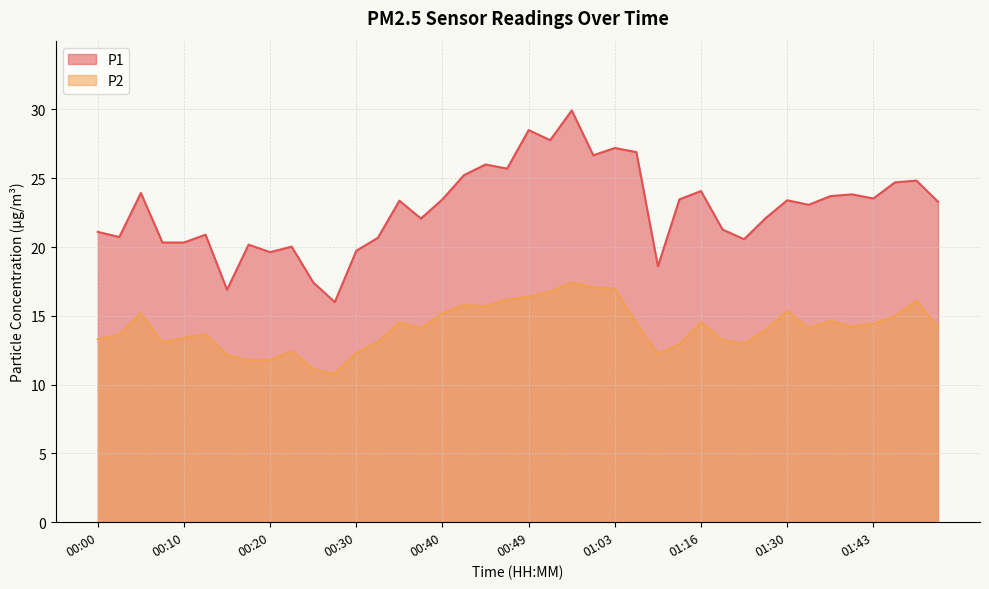

What are all the series names shown in the legend?

P1, P2